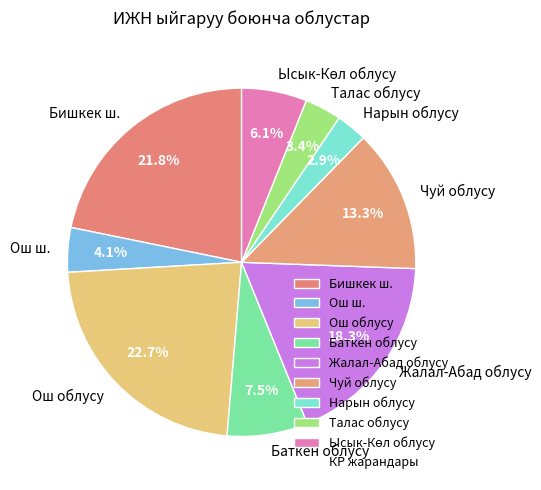

Which category has the biggest portion of the pie?

Ош облусу